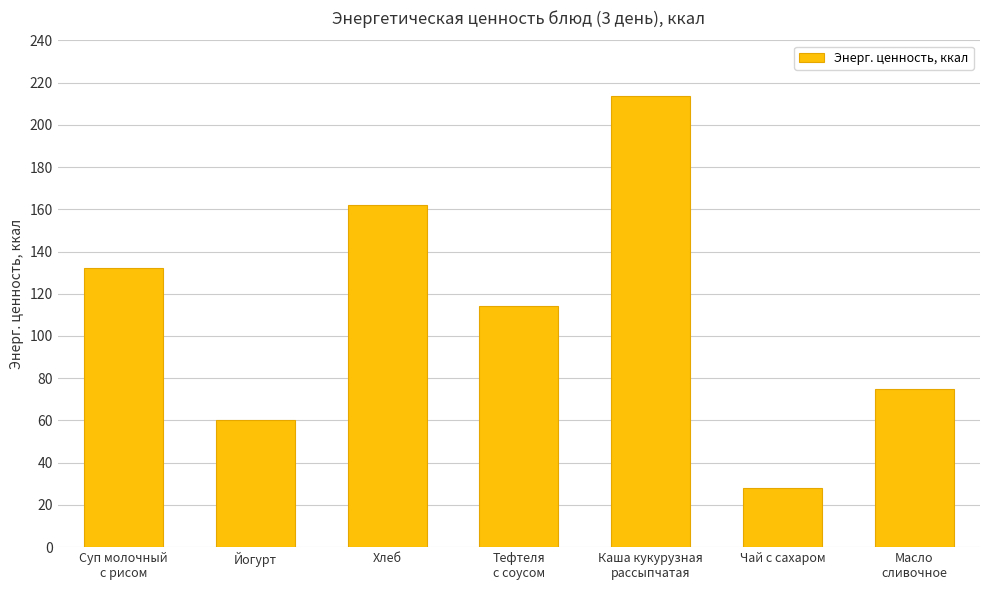

What is the maximum value shown in the chart?

213.6